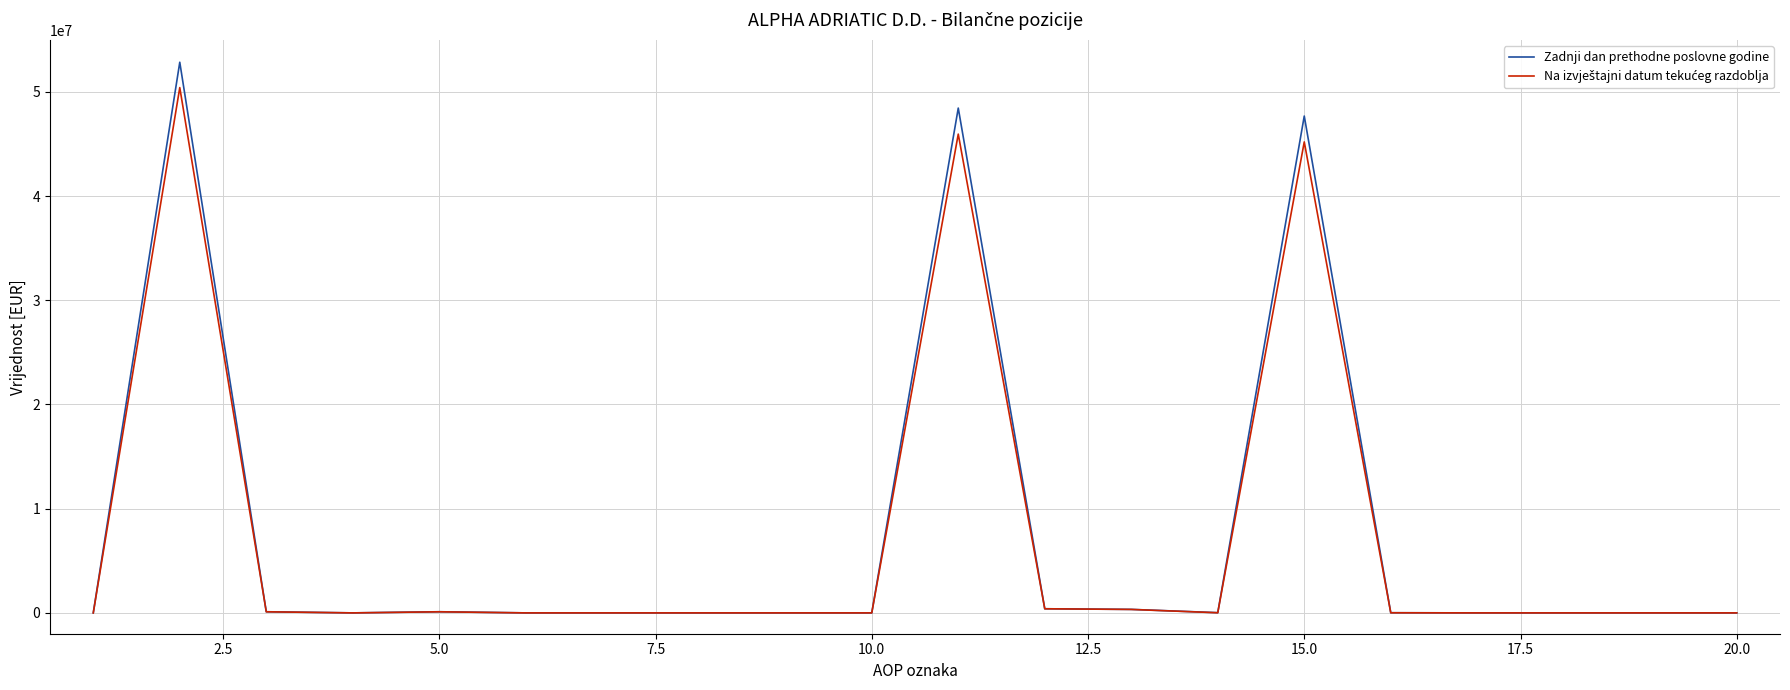

Which series has the largest range (max minus min)?

Zadnji dan prethodne poslovne godine